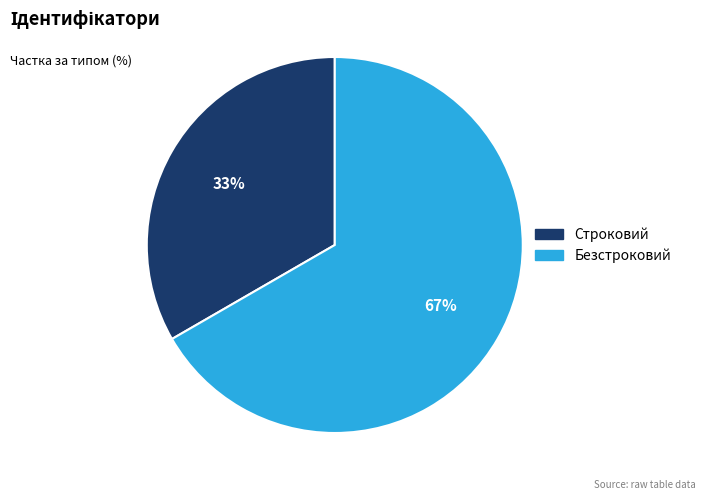

What is the largest slice in the pie chart?

Безстроковий